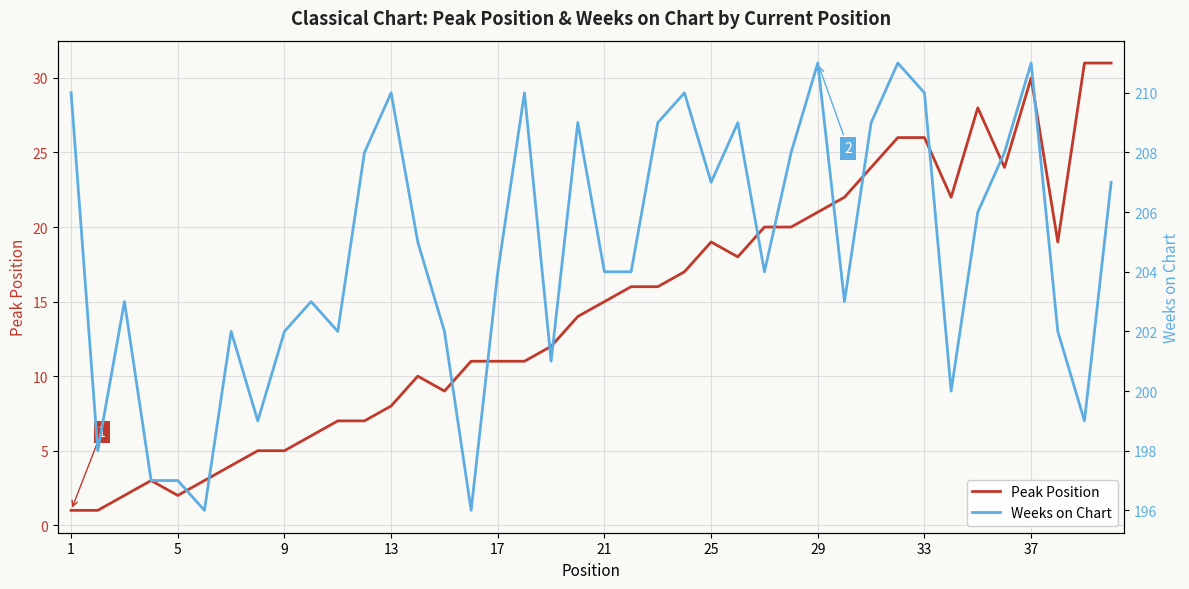

True or false: Peak Position and Weeks on Chart cross at least once.

False